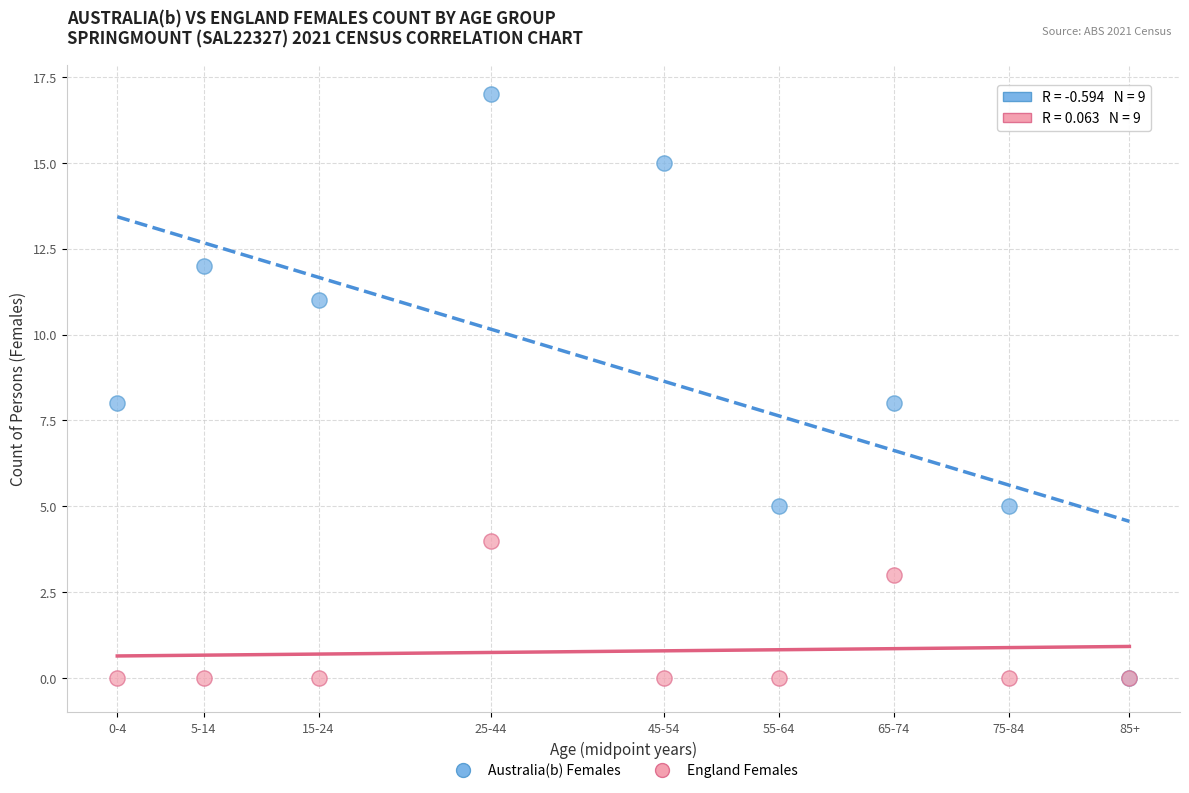

What are all the series names shown in the legend?

Australia(b) Females, England Females